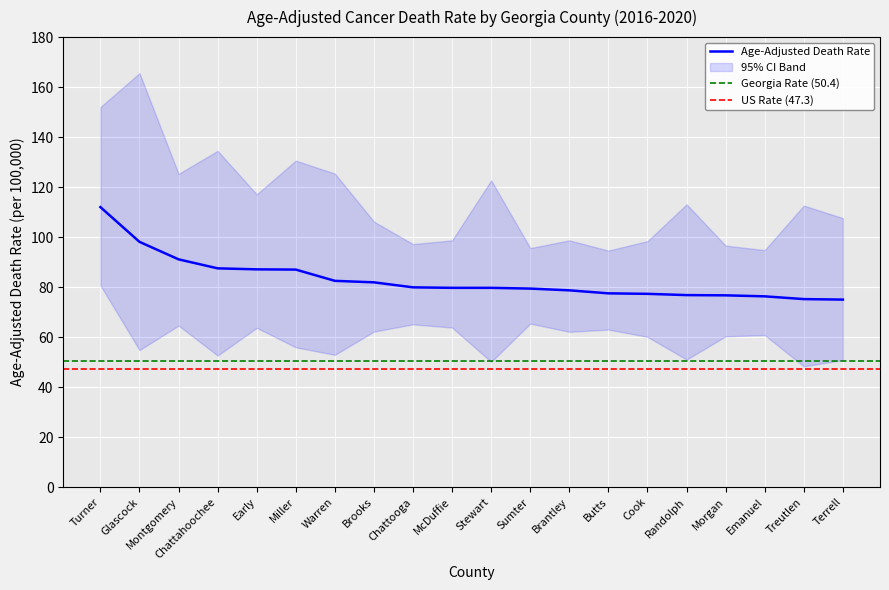

At which label does Lower CI first exceed 60?

Turner